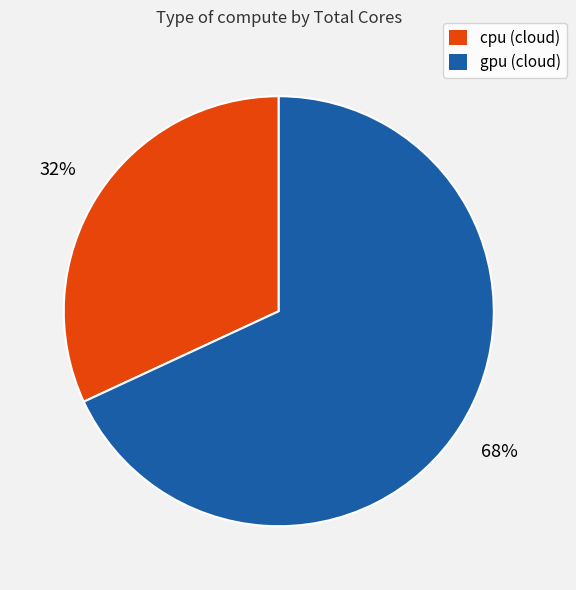

True or false: cpu (cloud) accounts for 32% of the total.

True